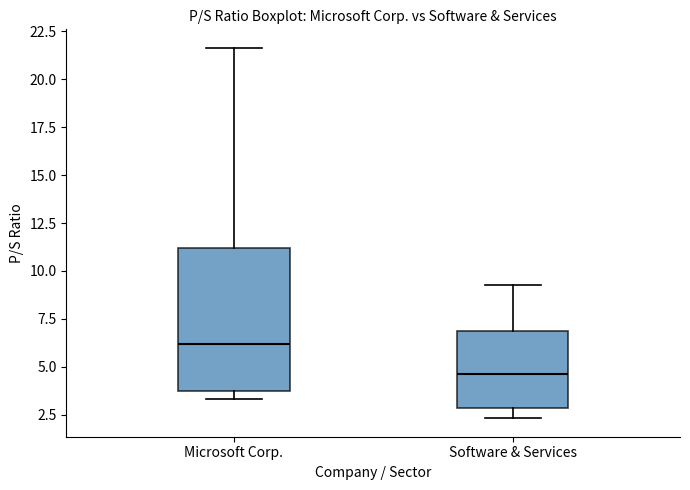

Reading left to right, read every box against the y-axis: the position of its median line, the range the box covers, and the ends of its whiskers. The values are not printed on the chart, so give them approximately, as read against the axis.

Microsoft Corp.: median 6.0, box 4.0 to 11.0, whiskers 3.5 to 21.5
Software & Services: median 4.5, box 3.0 to 7.0, whiskers 2.5 to 9.5